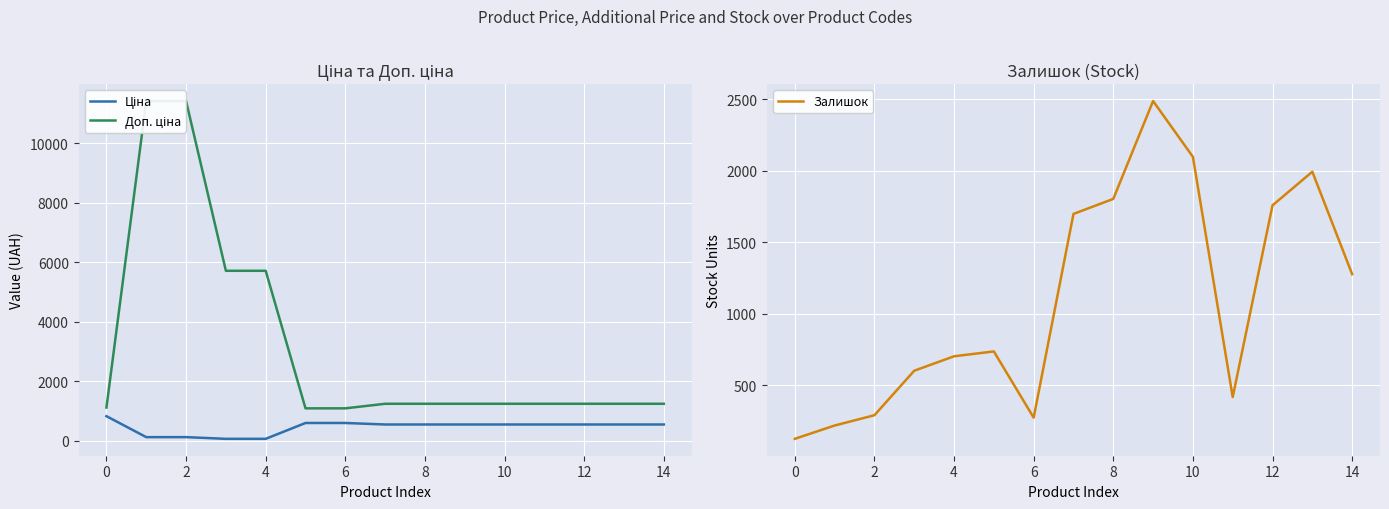

Read the Ціна value at 2.

114.1